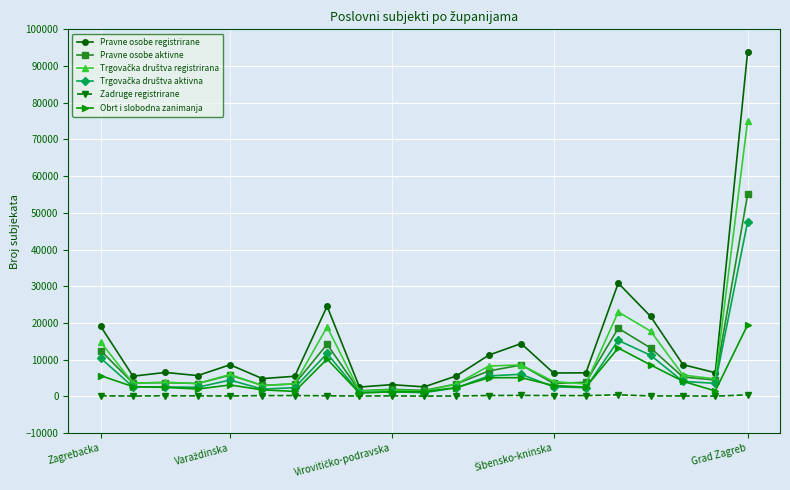

What is the minimum value shown in the chart?

39